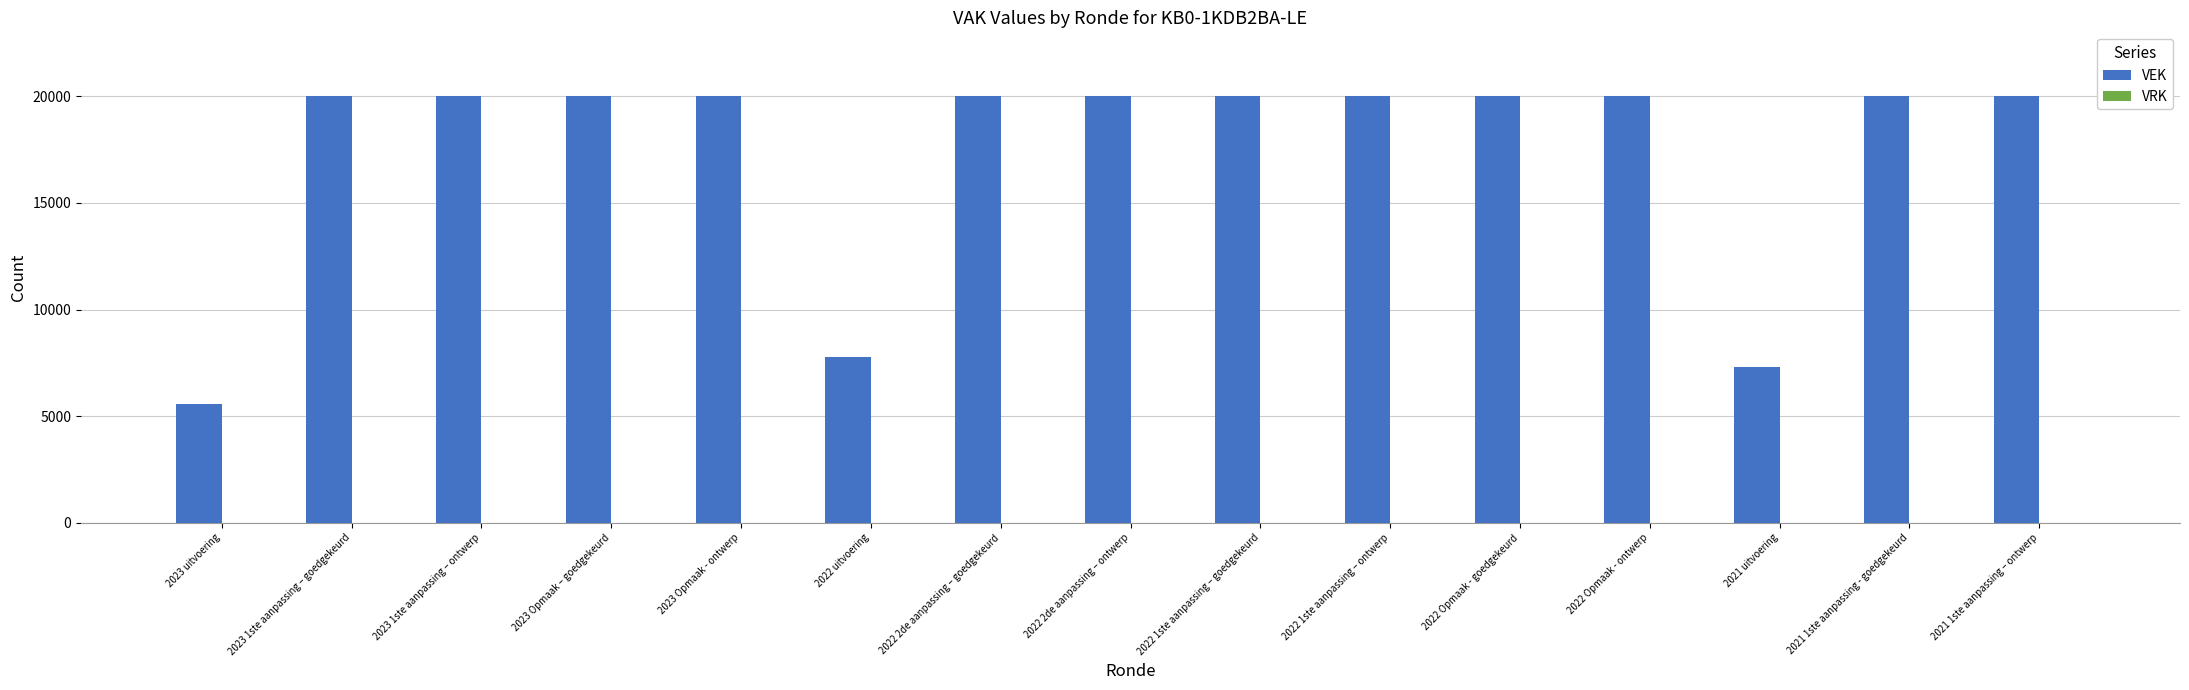

Reading left to right, list all the values displayed in this chart.

5565	20000	20000	20000	20000	7764	20000	20000	20000	20000	20000	20000	7294	20000	20000